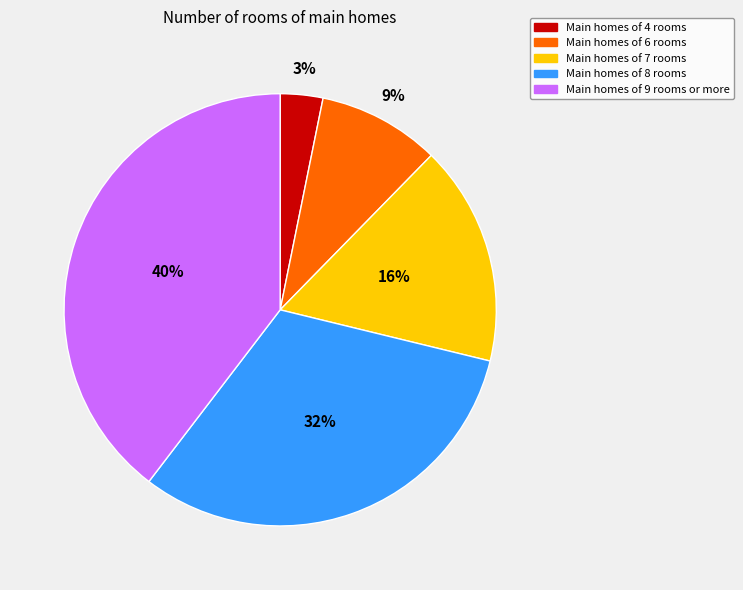

To the nearest percent, what is the average slice percentage?

20%